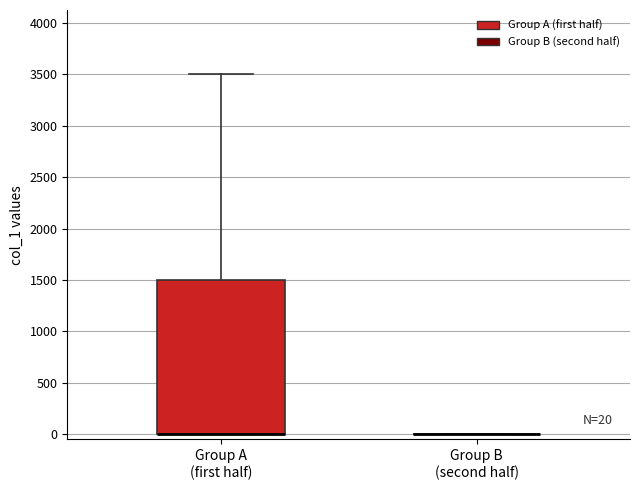

Comparing the boxes themselves (not the whiskers), which one is the tallest?

Group A (first half)